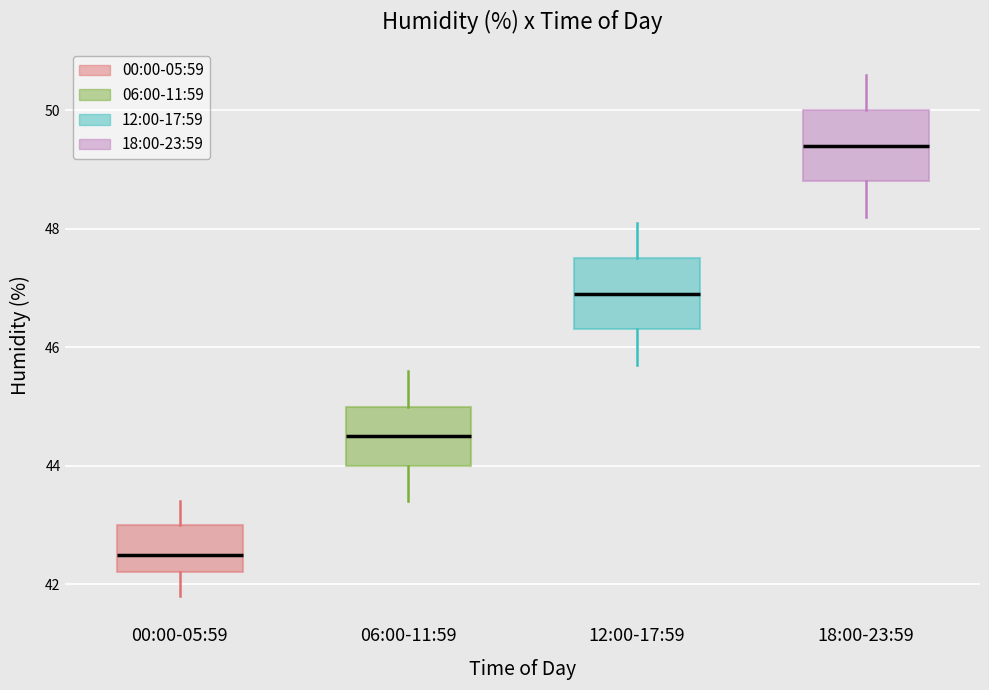

Reading left to right, transcribe this box plot: for each box, give where its median line is, the range the box spans, and where its two whiskers end, as read against the y-axis. The values are not printed on the chart, so give them approximately, as read against the axis.

00:00-05:59: median 42.6, box 42.2 to 43.0, whiskers 41.8 to 43.4
06:00-11:59: median 44.6, box 44.0 to 45.0, whiskers 43.4 to 45.6
12:00-17:59: median 47.0, box 46.4 to 47.6, whiskers 45.8 to 48.2
18:00-23:59: median 49.4, box 48.8 to 50.0, whiskers 48.2 to 50.6